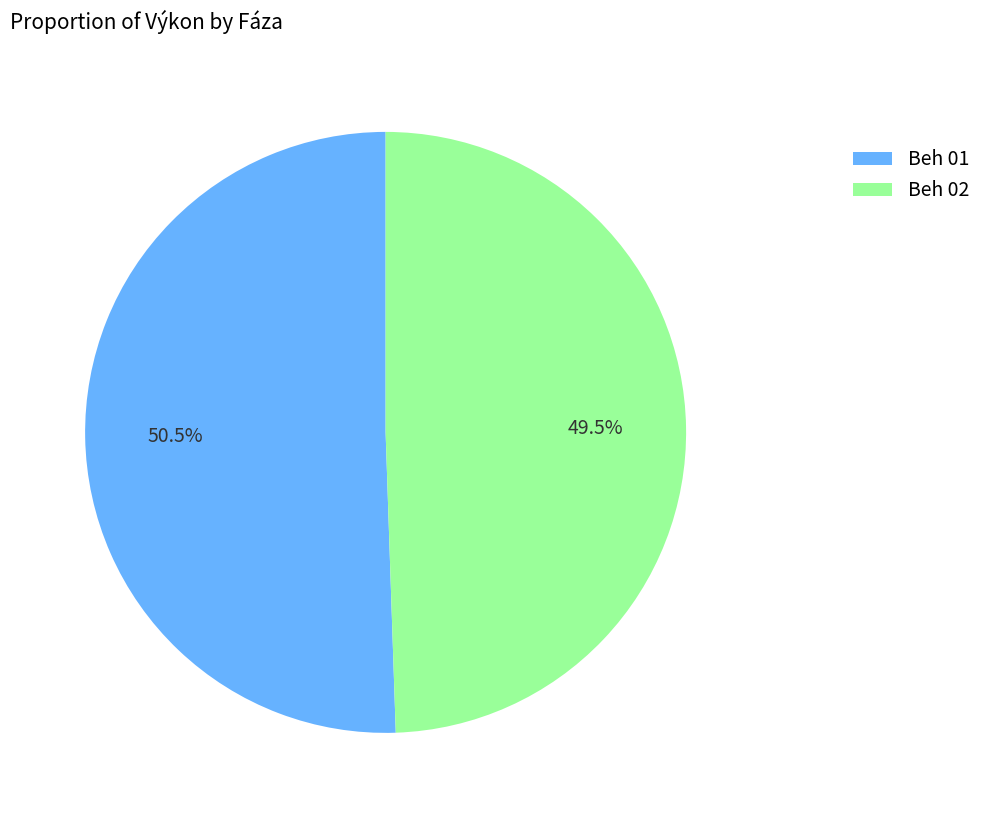

What percentage is NOT represented by Beh 02?

50.5%